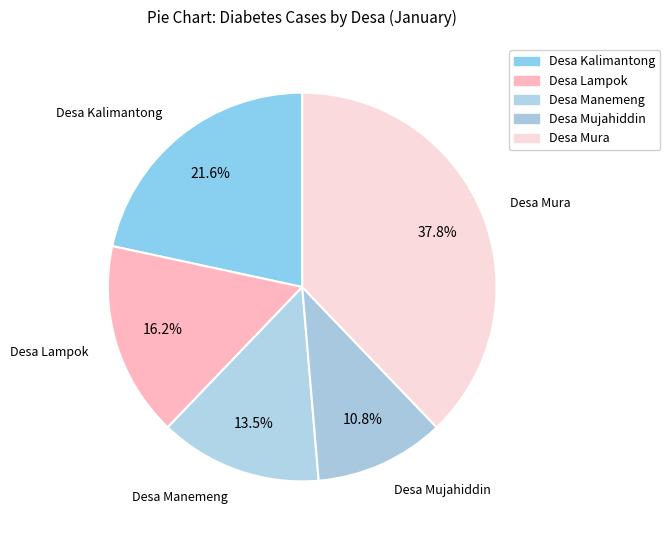

Count the number of slices in the pie.

5